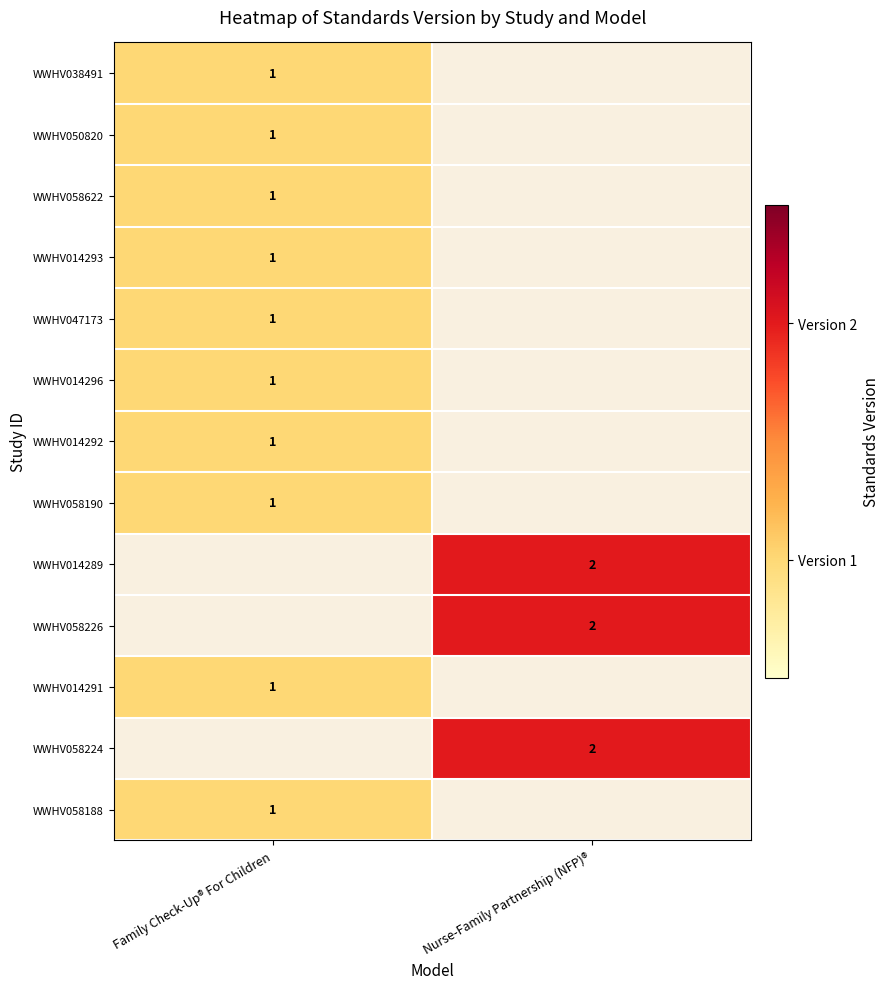

The WWHV014293 series shows 1 at Family Check-Up® For Children. True or false?

True